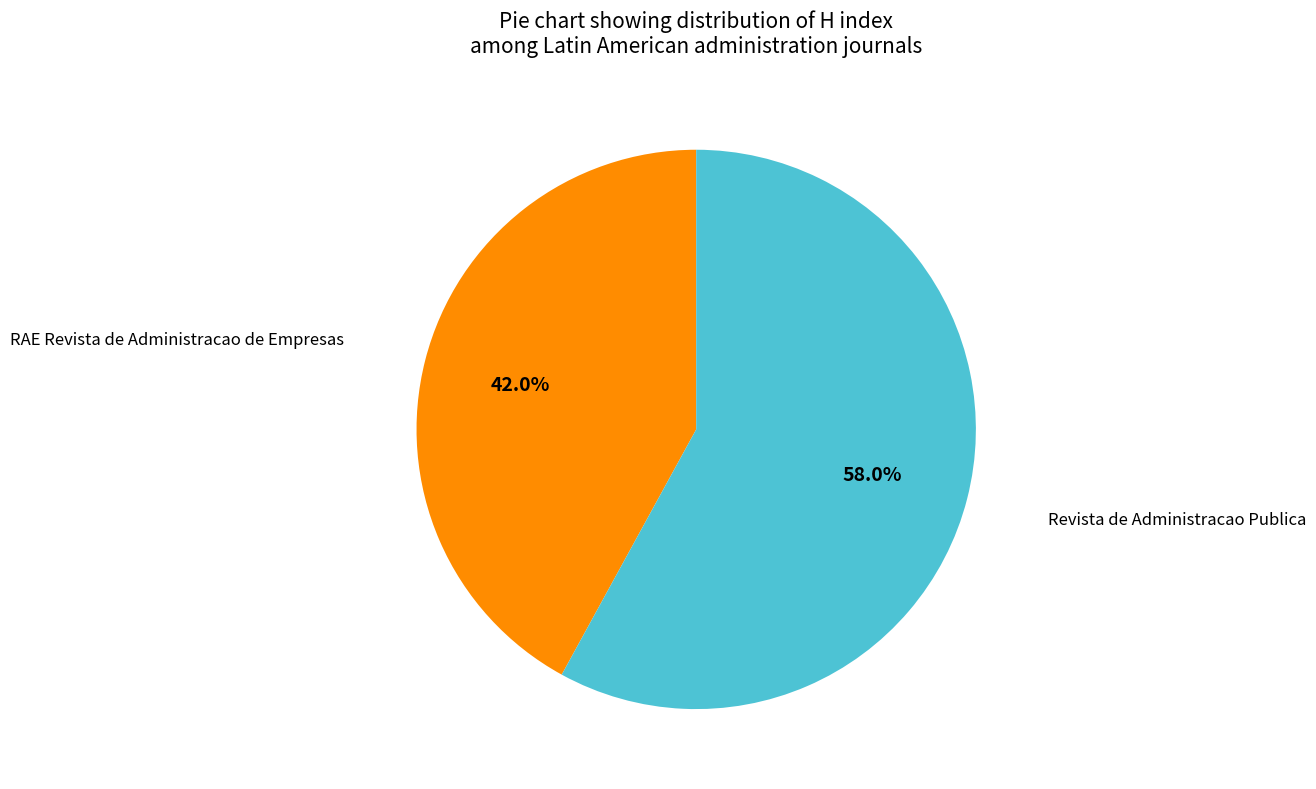

Is it true that Revista de Administracao Publica is 66% of the pie?

False